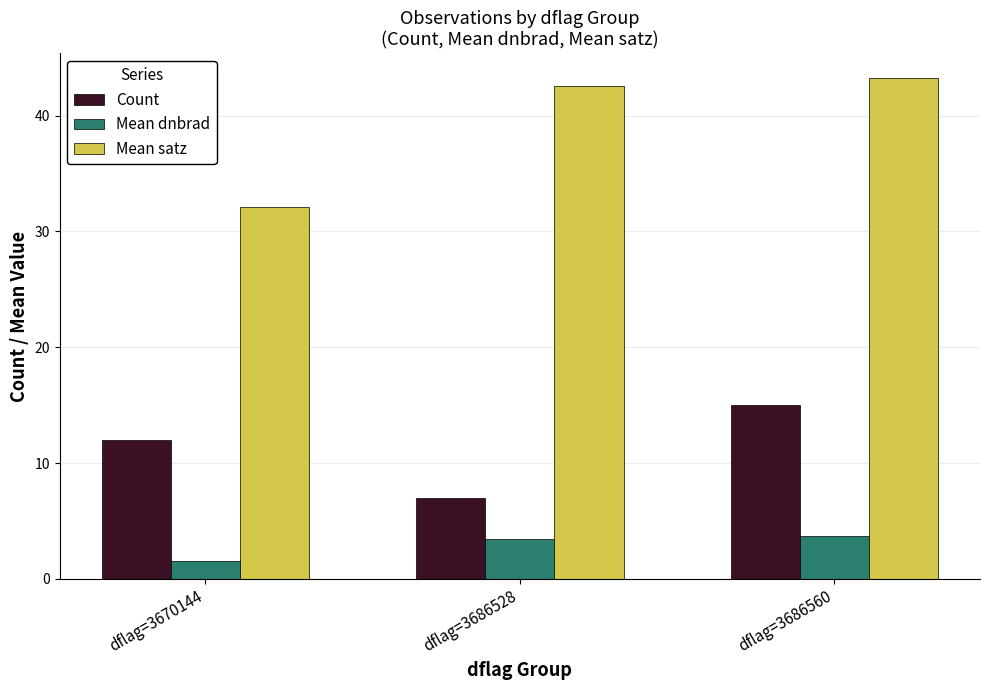

What value does the Mean dnbrad series have at dflag=3686528?

3.5